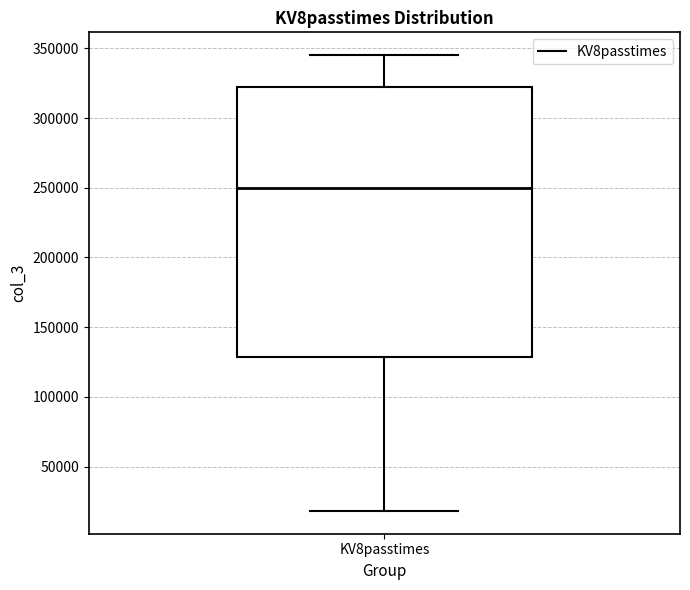

Read this box plot against the y-axis: the position of the median line, the range covered by the box, and the ends of both whiskers. The values are not printed on the chart, so give them approximately, as read against the axis.

median 250000, box 130000 to 320000, whiskers 20000 to 345000